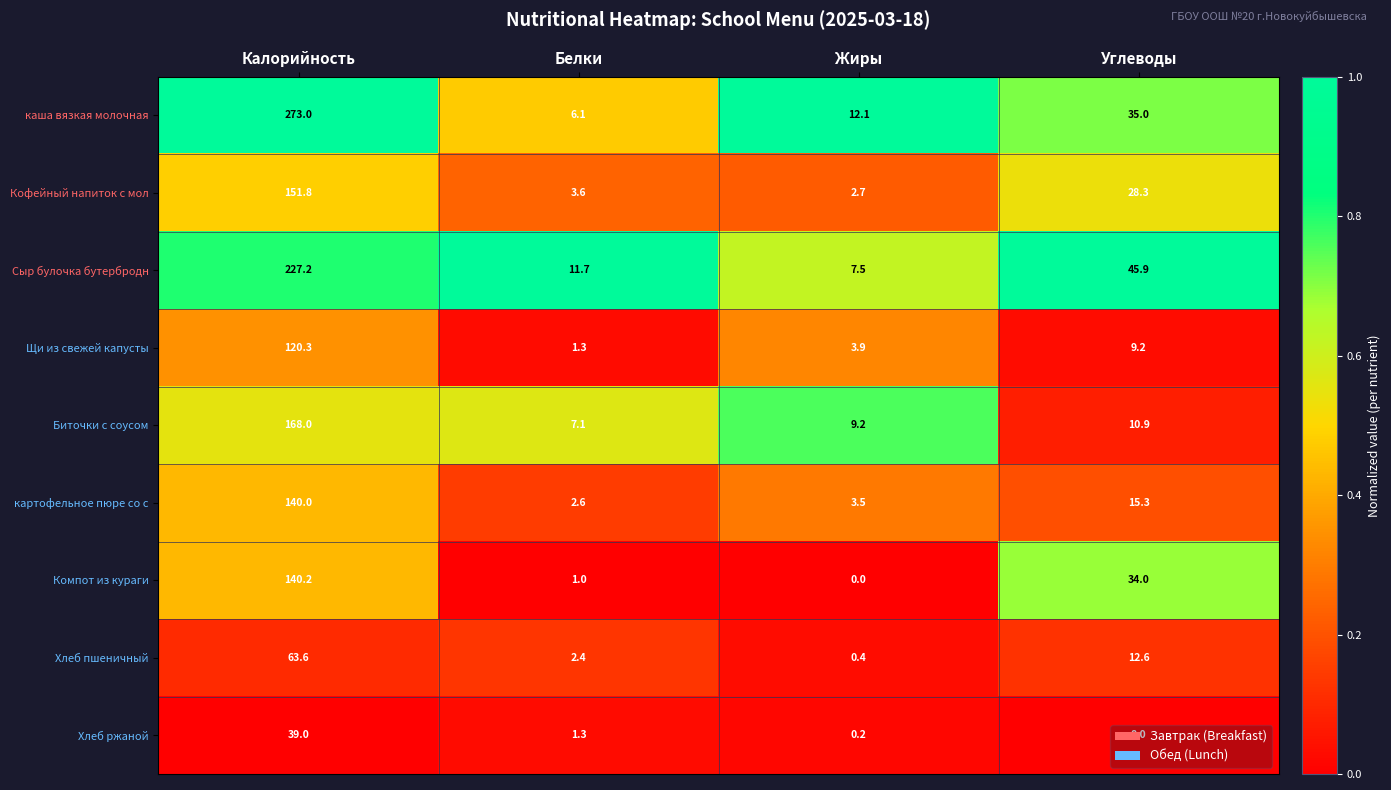

What is the difference between the highest and lowest values at Жиры?

12.1